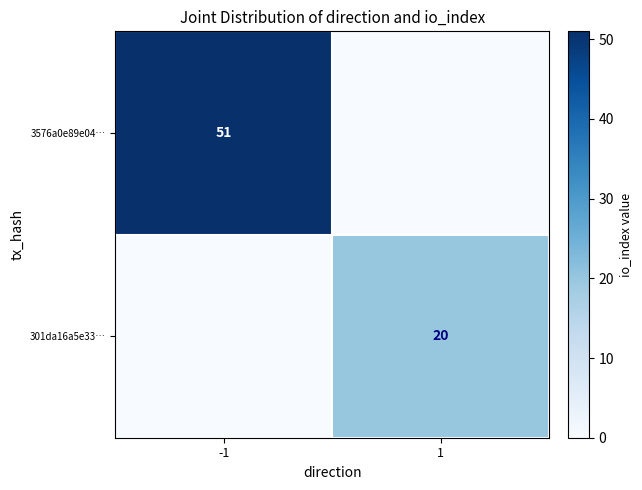

True or false: 3576a0e89e04… has a value of 67 at -1.

False